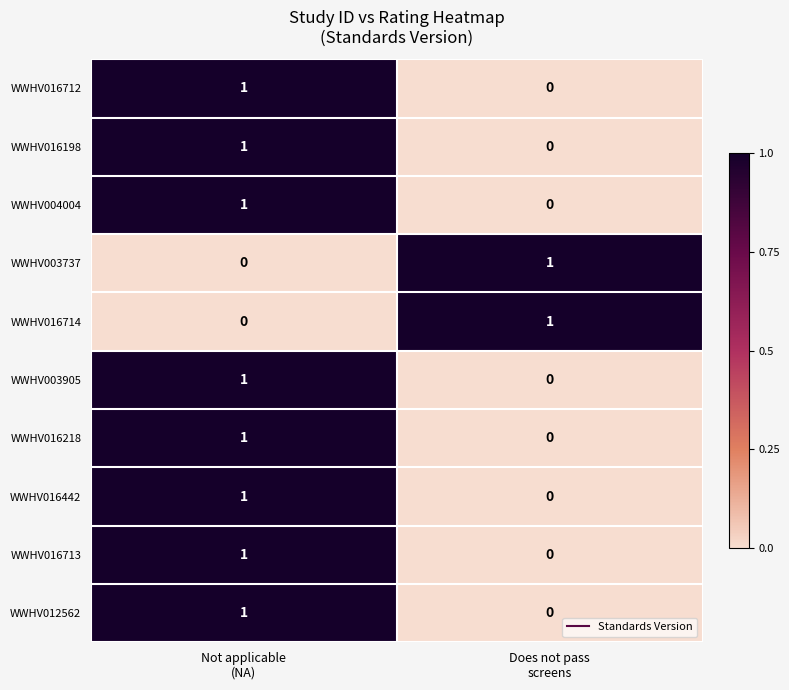

Reading left to right, transcribe all the data shown in this chart.

WWHV016712: 1	0
WWHV016198: 1	0
WWHV004004: 1	0
WWHV003737: 0	1
WWHV016714: 0	1
WWHV003905: 1	0
WWHV016218: 1	0
WWHV016442: 1	0
WWHV016713: 1	0
WWHV012562: 1	0